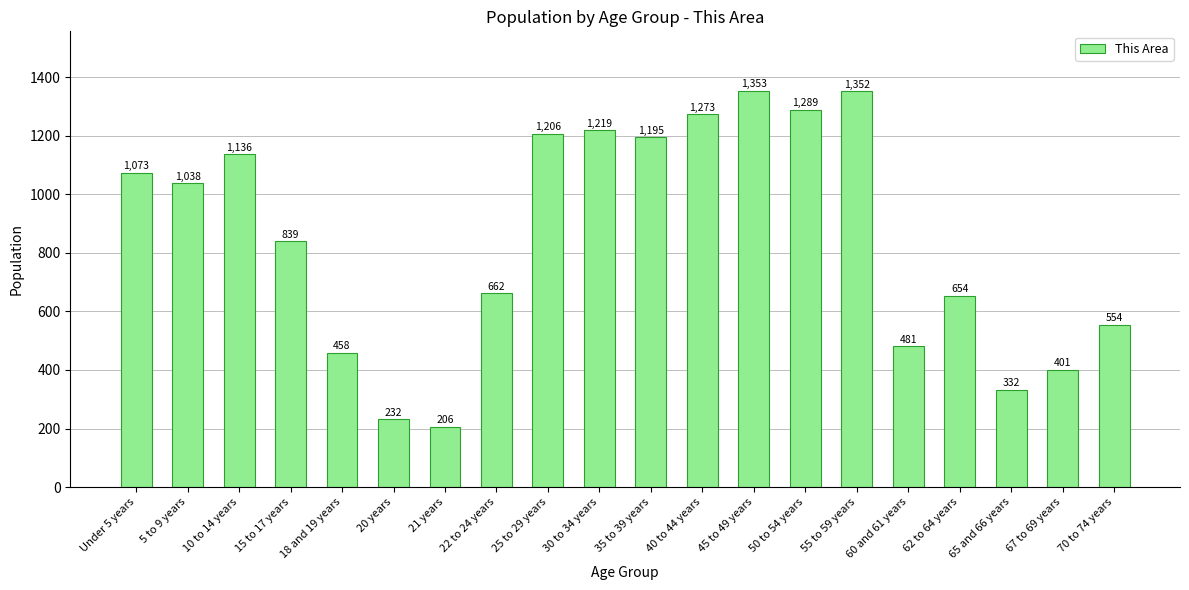

Is it true that the value at 20 years is 232?

True